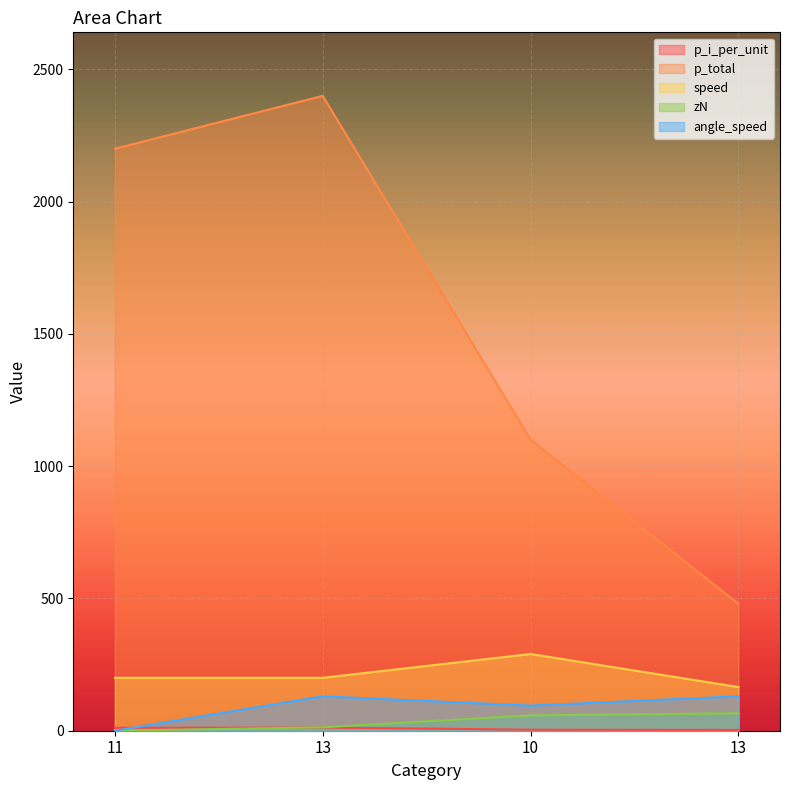

Which series changed the most between 11 and 13?

p_total